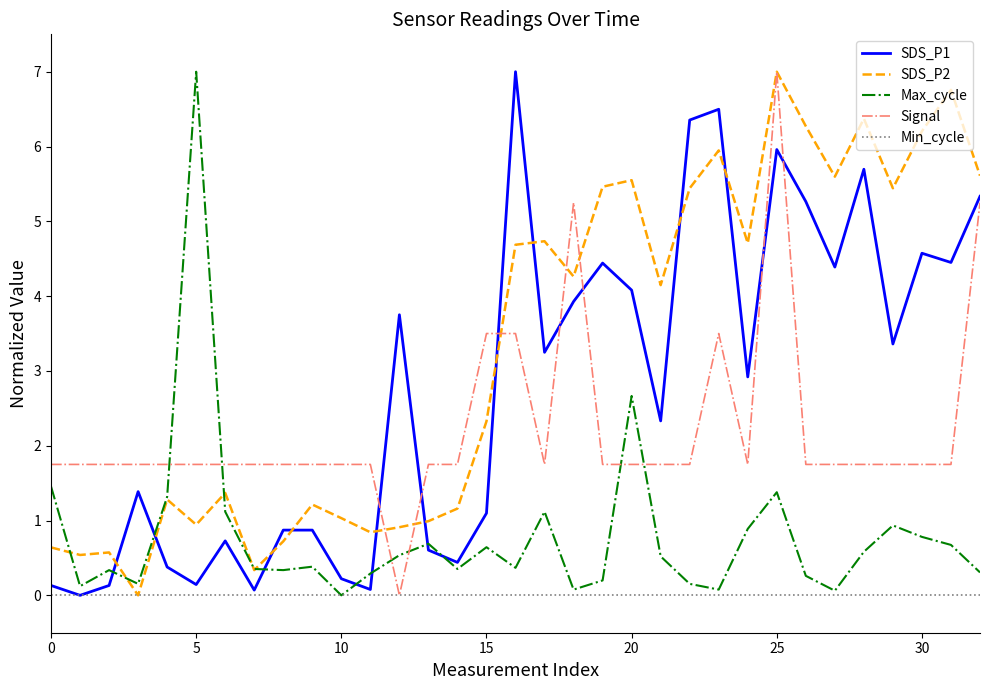

True or false: SDS_P1 and Signal cross at least once.

True